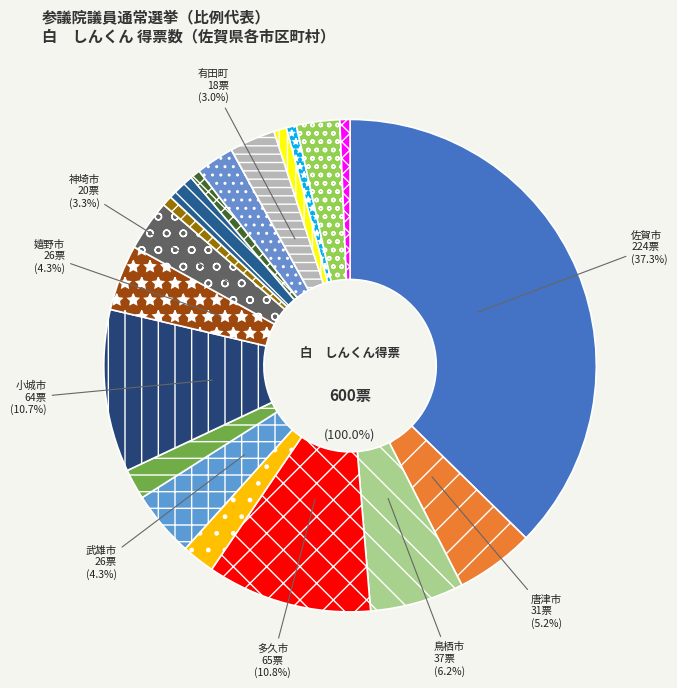

Does any single category account for the majority?

No